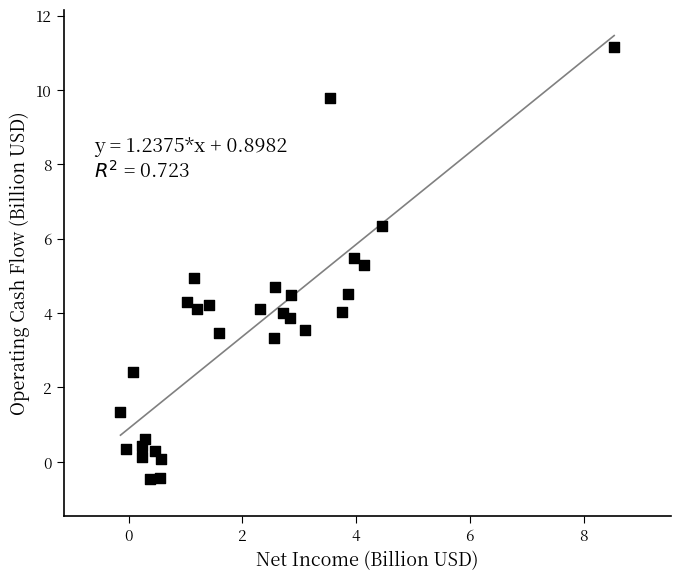

What is the range of Y values (max minus min)?

11.6